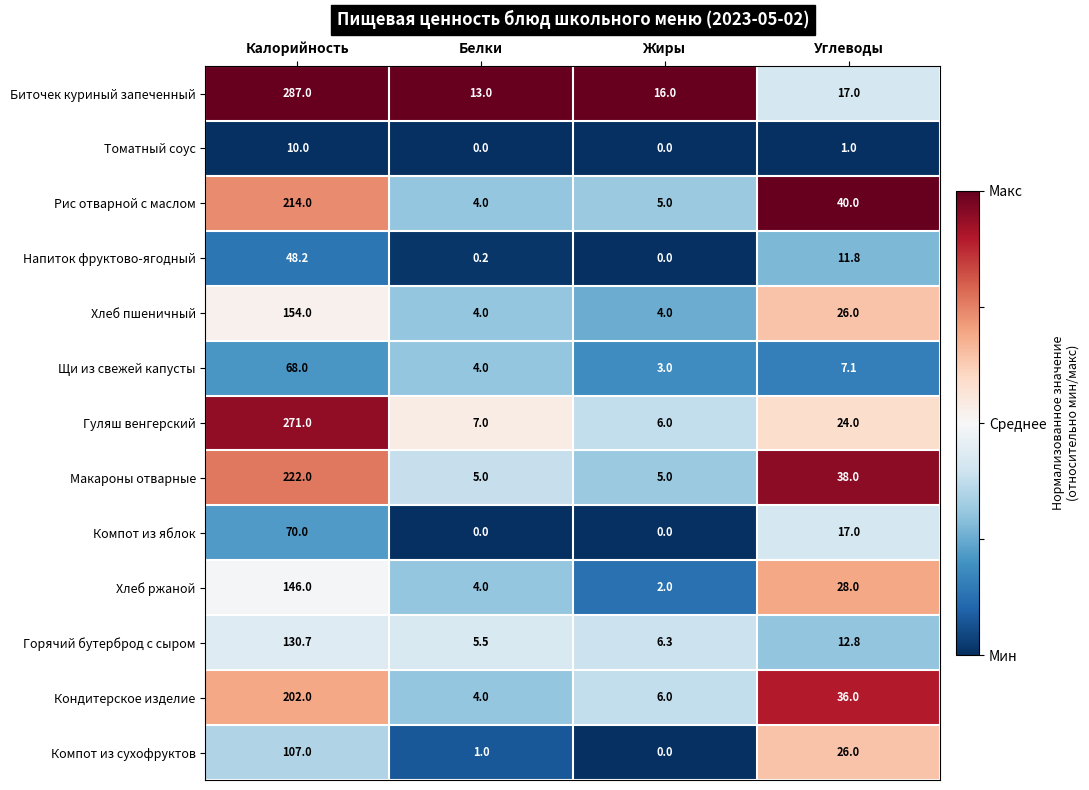

What is the difference between the maximum and minimum values in the Компот из яблок series?

70.0